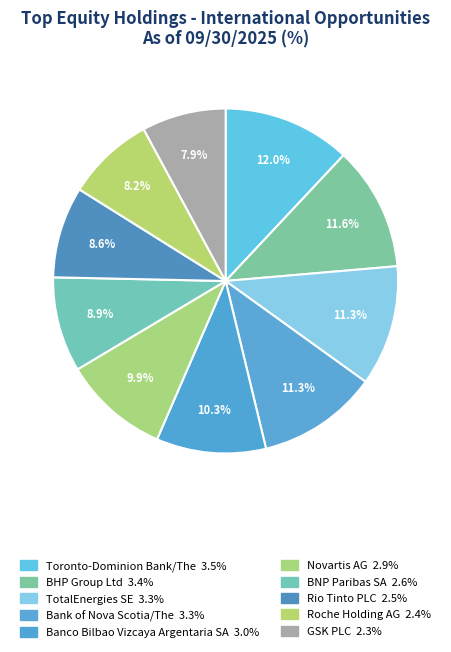

Rank the categories by value from lowest to highest.

GSK PLC, Roche Holding AG, Rio Tinto PLC, BNP Paribas SA, Novartis AG, Banco Bilbao Vizcaya Argentaria SA, TotalEnergies SE, Bank of Nova Scotia/The, BHP Group Ltd, Toronto-Dominion Bank/The